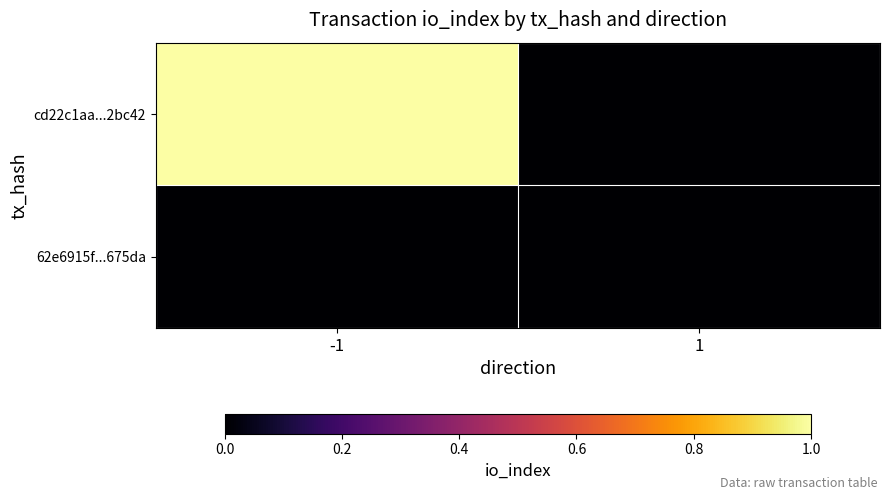

Reading right to left, list all the values displayed in this chart.

cd22c1aa...2bc42: 1=0	-1=1
62e6915f...675da: 1=0	-1=0